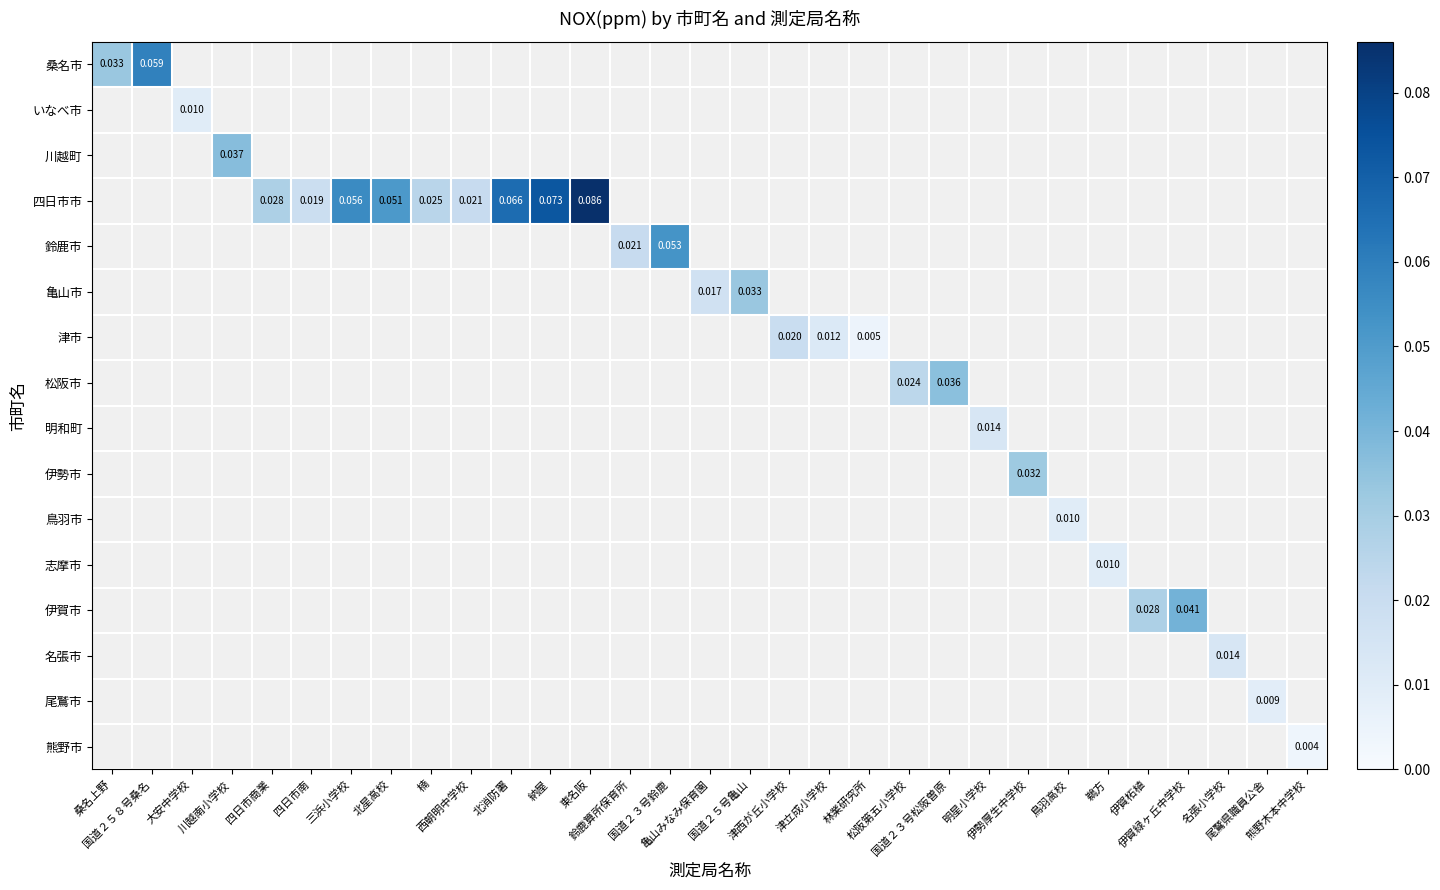

Count the number of data series in this chart.

16